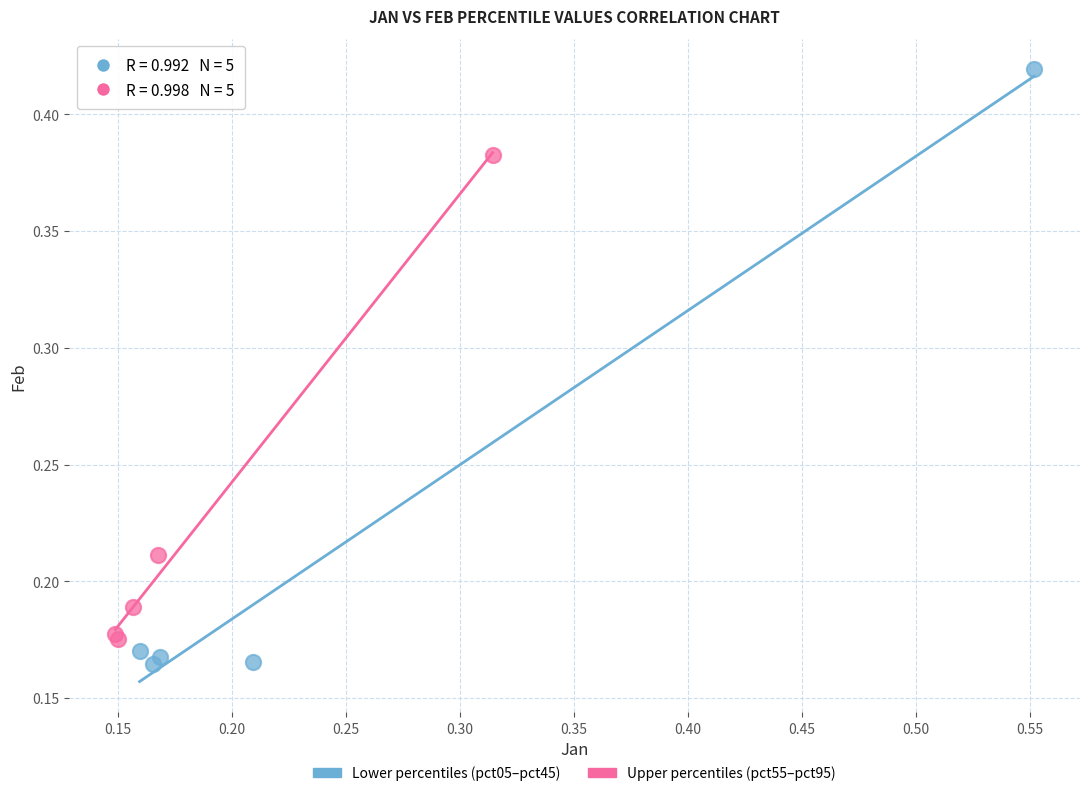

Which series has the widest spread of Y values?

Lower percentiles (pct05–pct45)